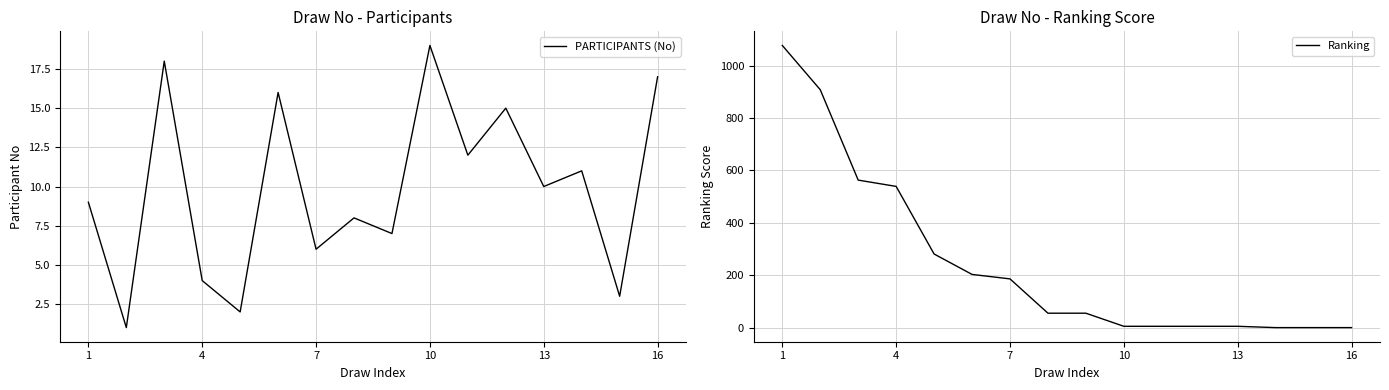

How many data points in Ranking are less than 55?

7